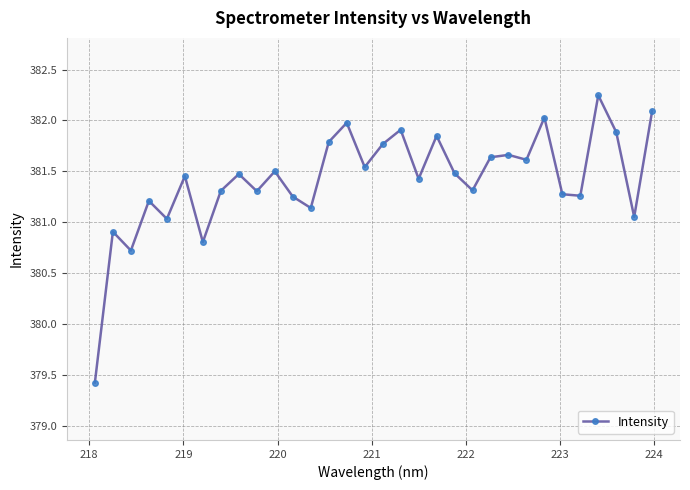

What is the difference between the maximum and minimum values?

2.8